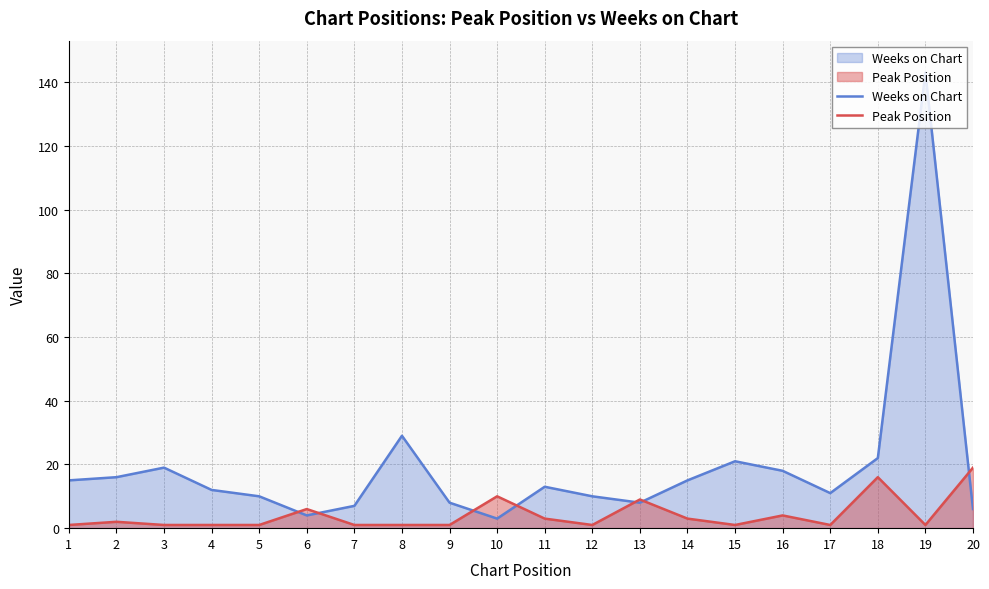

Does the chart have visible grid lines?

Yes